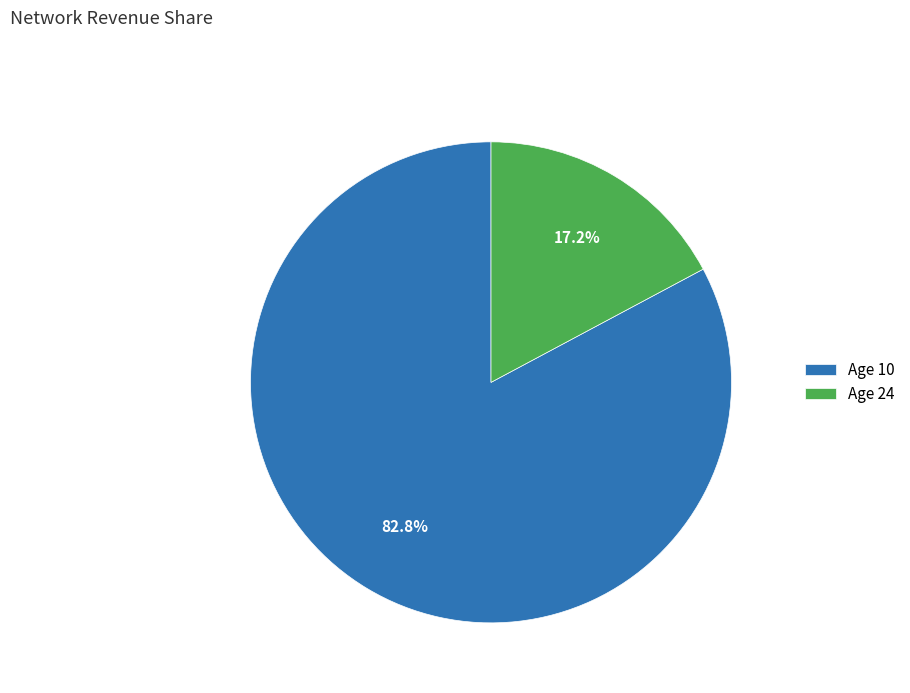

Which has a higher value, Age 10 or Age 24?

Age 10